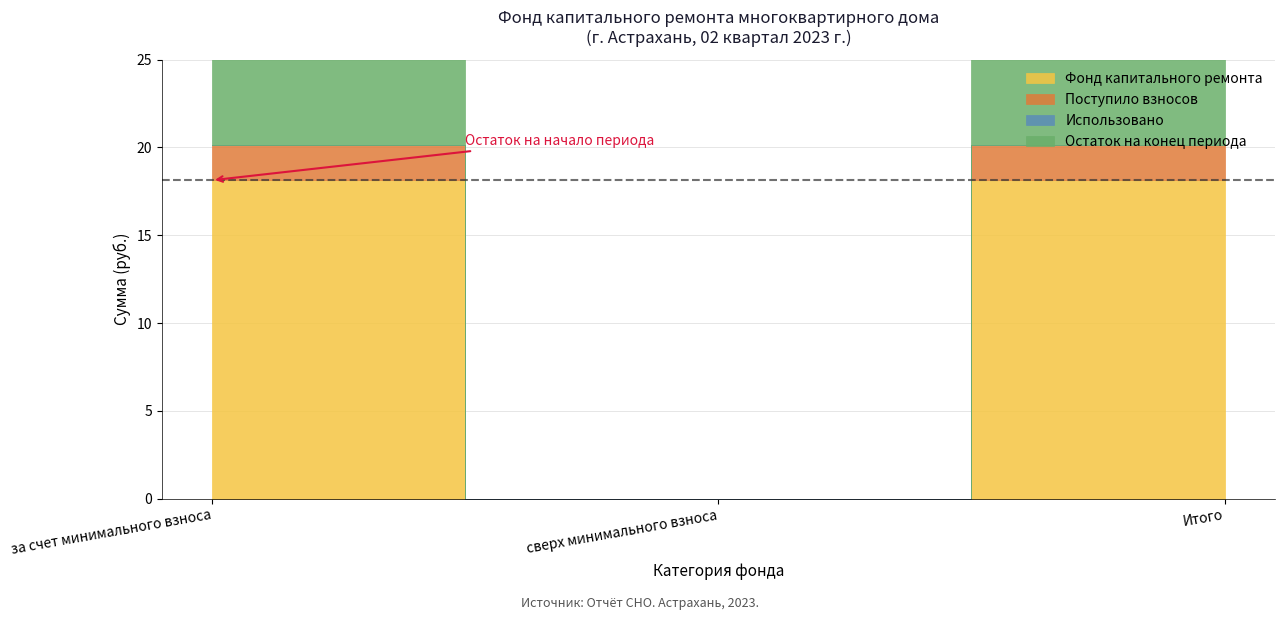

What value does the Поступило взносов series have at за счет минимального взноса?

2.0